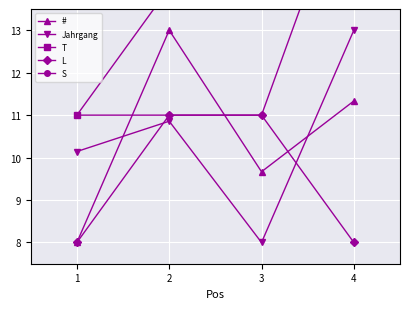

At which label does Jahrgang reach its minimum?

3